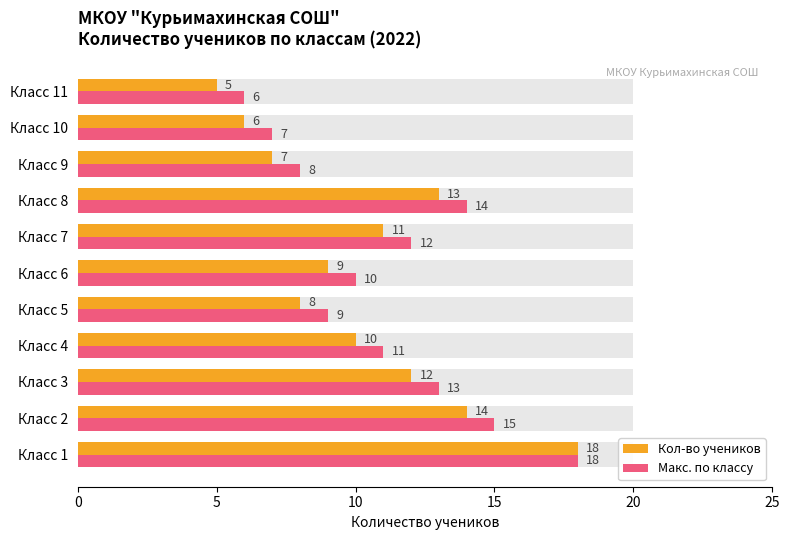

At how many categories does at least one series exceed 9?

7